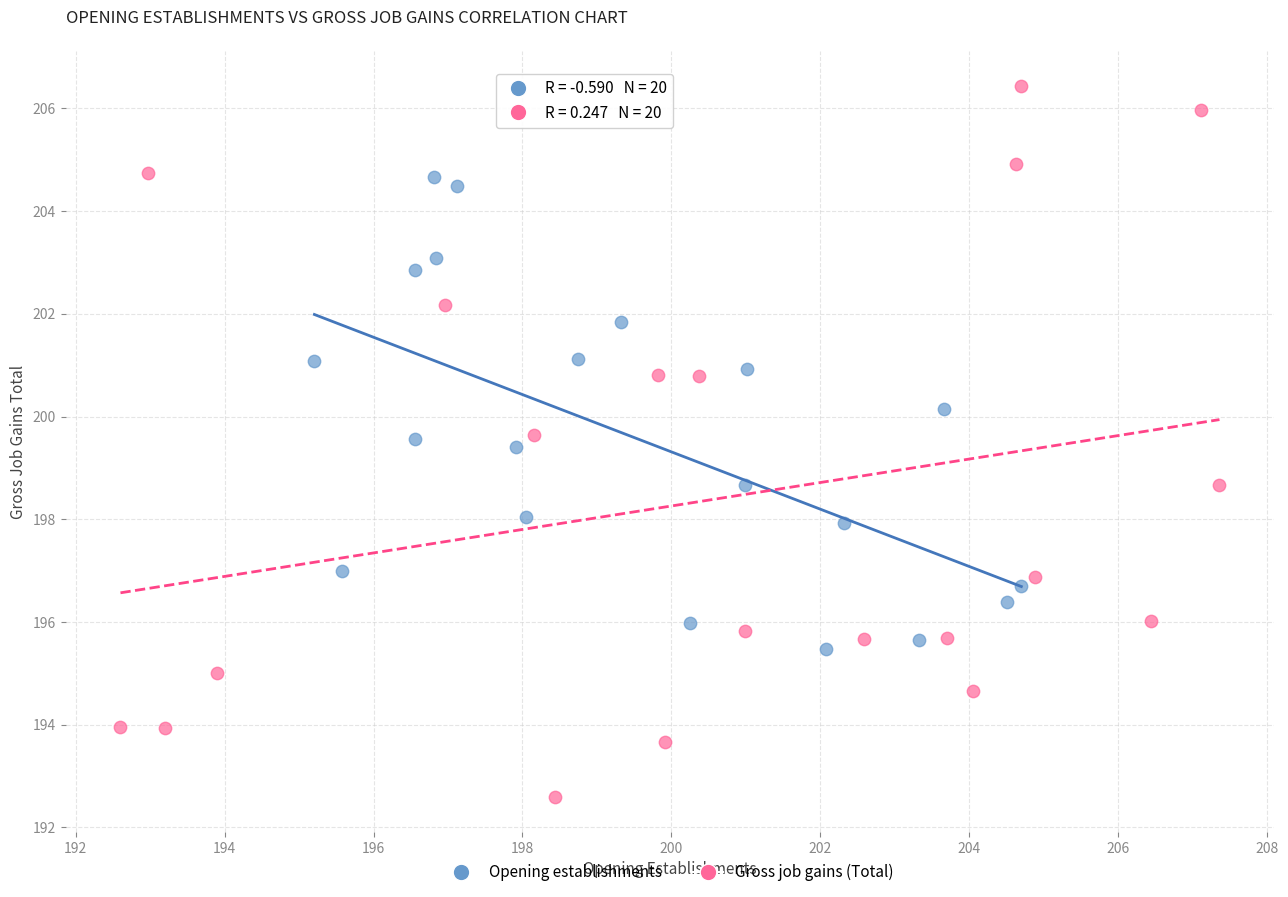

Which series reaches the maximum Y coordinate?

Gross job gains (Total)